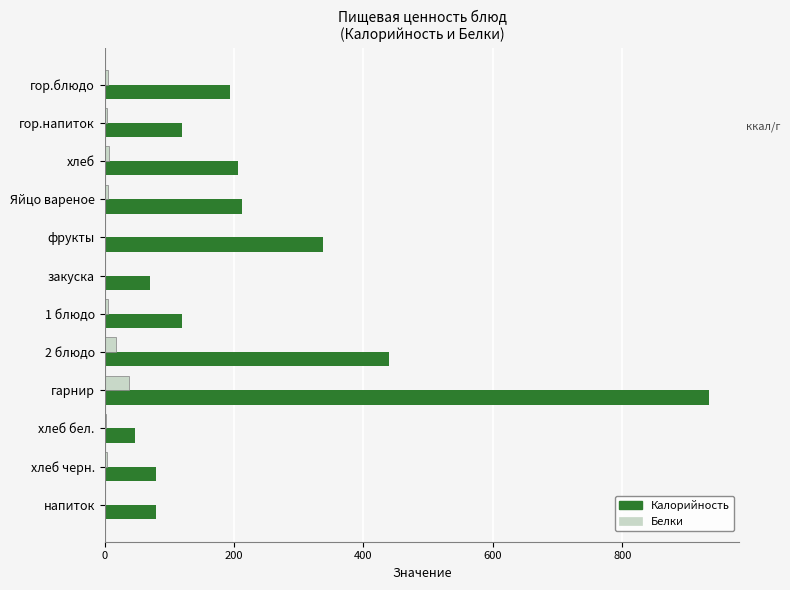

Which series has the largest total across all categories?

Калорийность